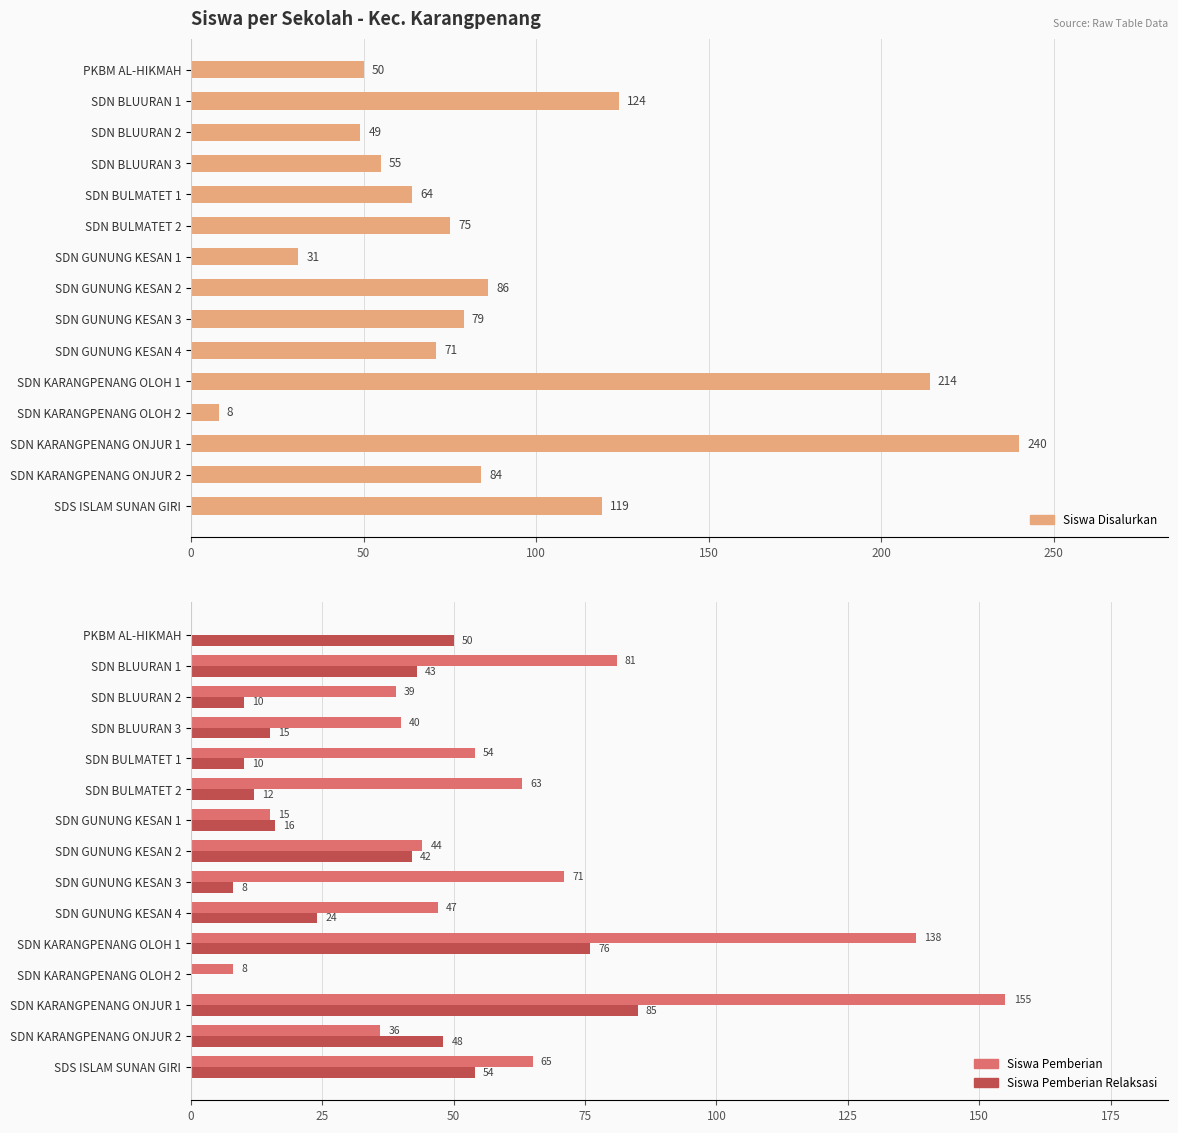

Reading left to right, what are all the values shown in this chart?

Siswa Disalurkan: 50	124	49	55	64	75	31	86	79	71	214	8	240	84	119
Siswa Pemberian: 0	81	39	40	54	63	15	44	71	47	138	8	155	36	65
Siswa Pemberian Relaksasi: 50	43	10	15	10	12	16	42	8	24	76	0	85	48	54